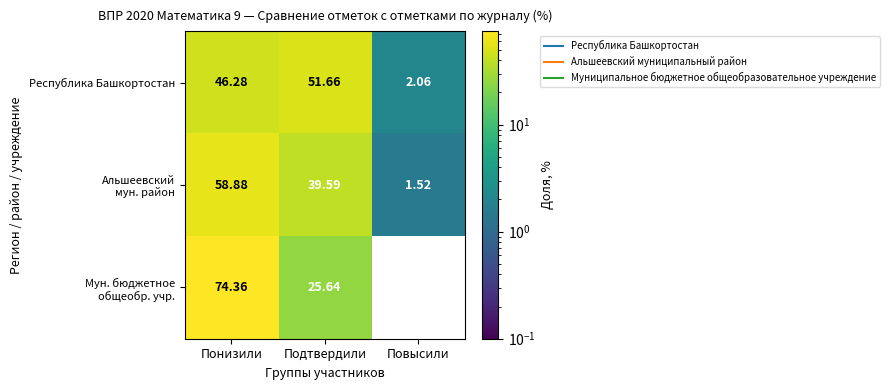

At how many categories does at least one series exceed 50?

2